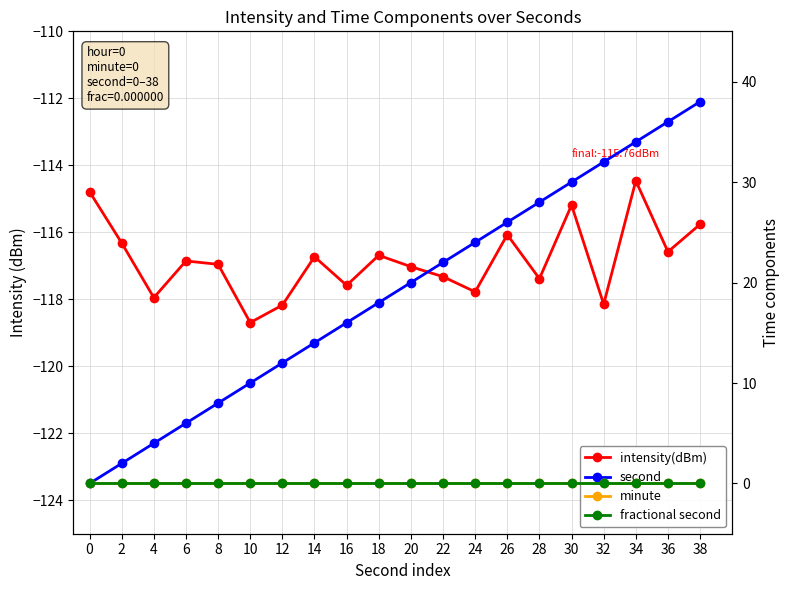

Which has a higher value, 26 or 22?

26